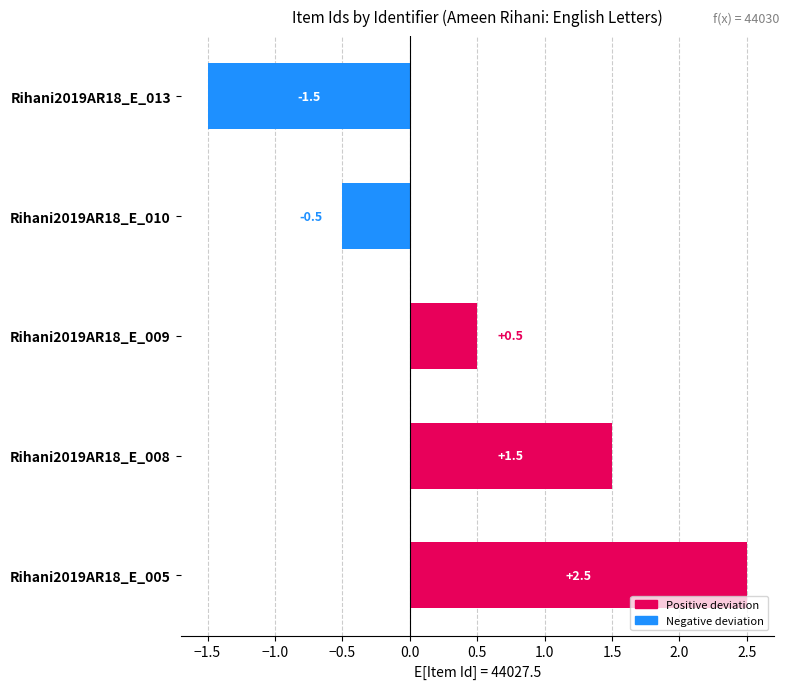

How many distinct data groups are displayed?

1